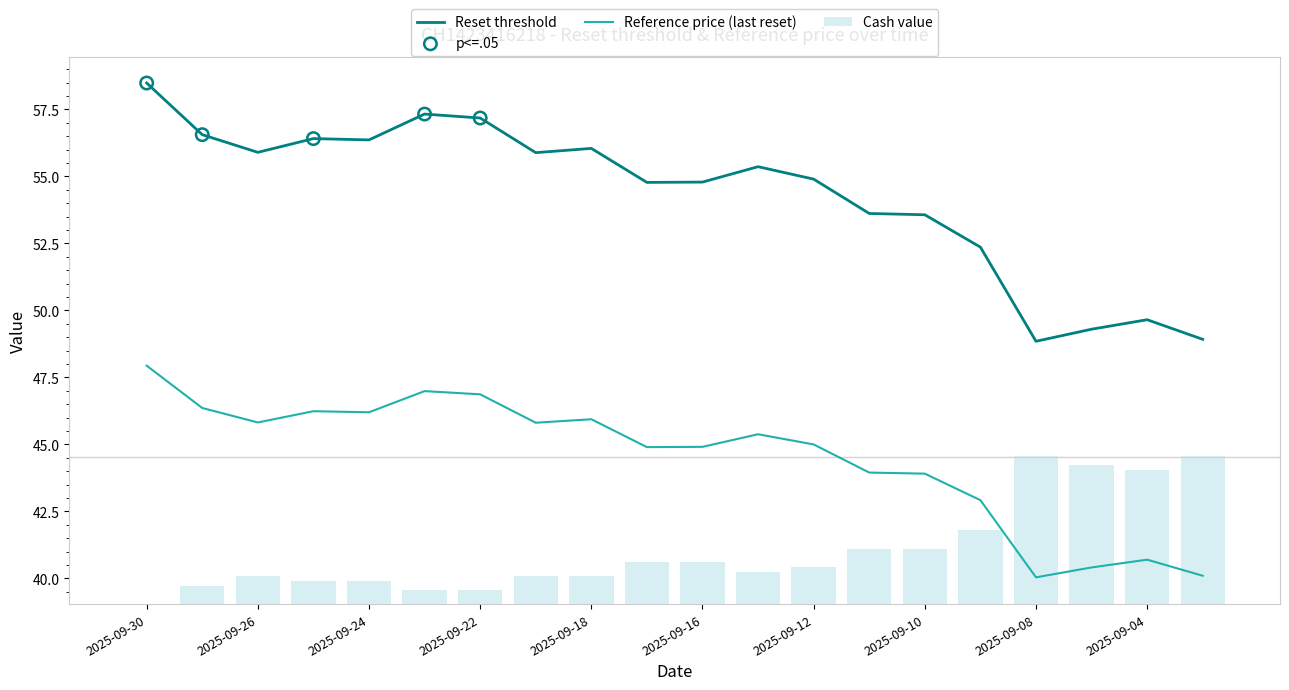

Which series reaches the minimum Y coordinate?

Cash value